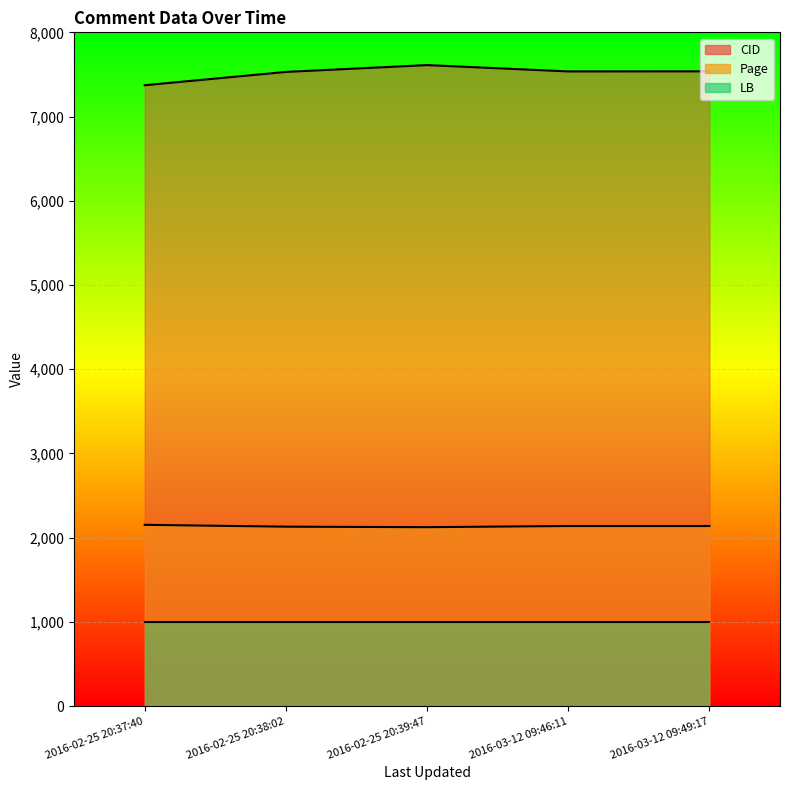

At which category is the sum across all series the highest?

2016-02-25 20:39:47